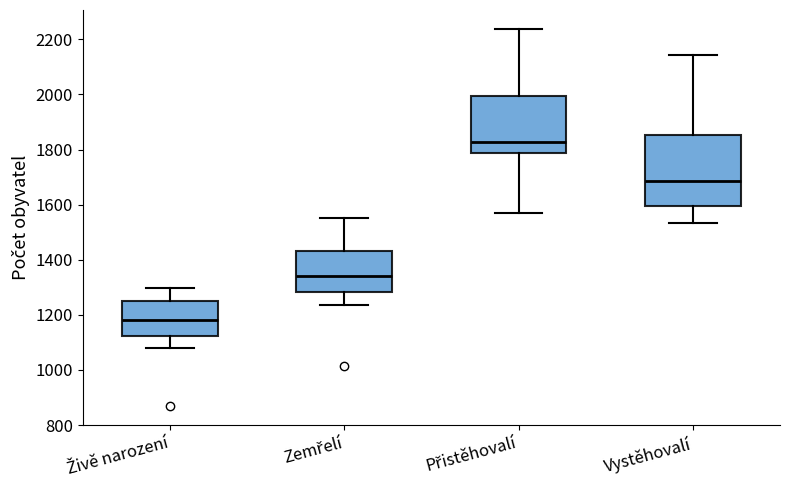

Which box has the highest median line?

Přistěhovalí